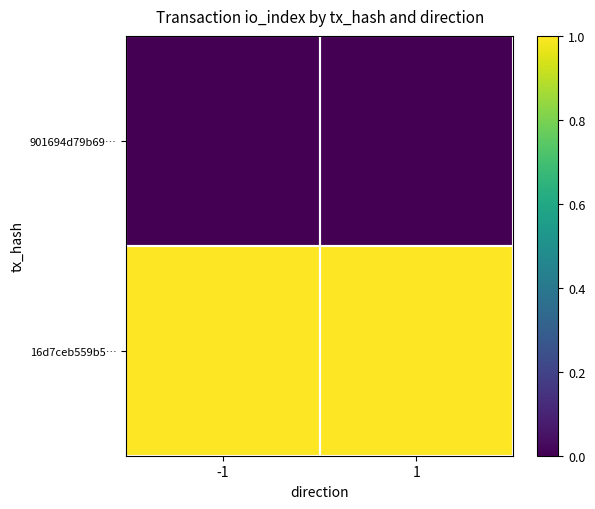

Reading left to right, what are all the values shown in this chart?

901694d79b69…: -1=0	1=0
16d7ceb559b5…: -1=1	1=1